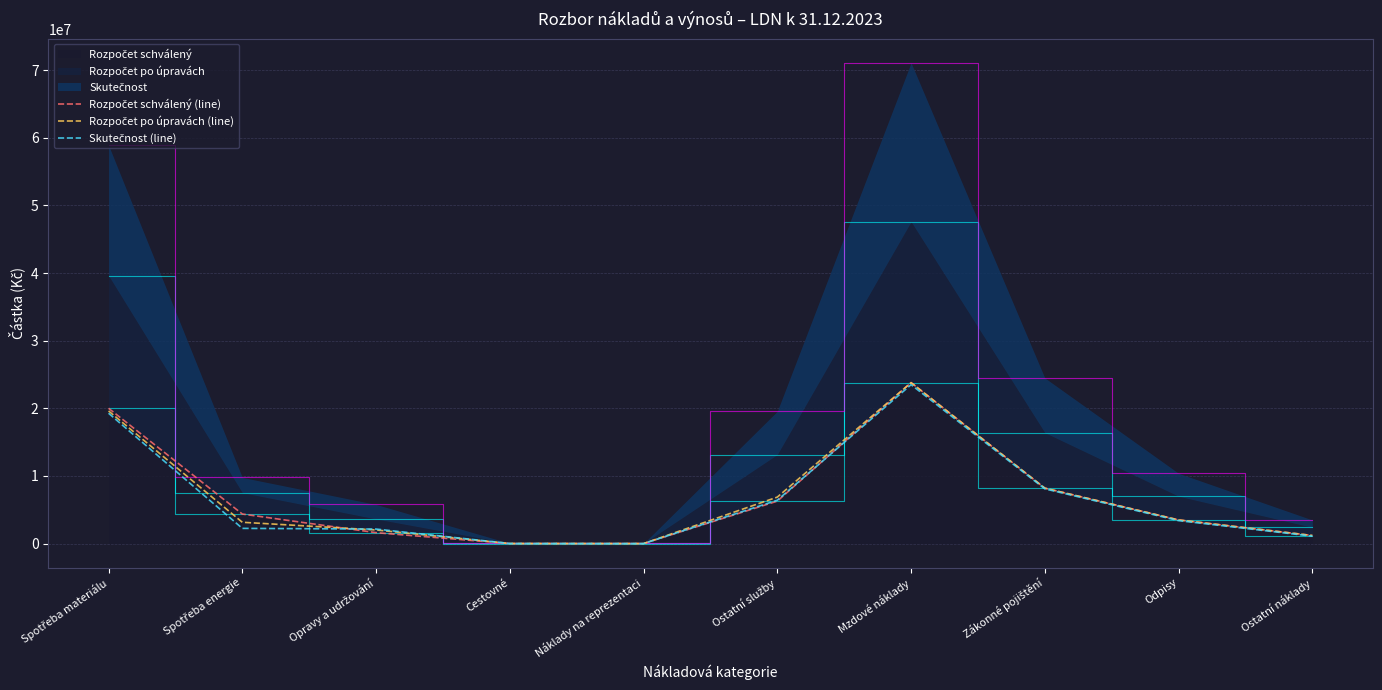

Is it true that Rozpočet po úpravách (line) equals 12532689.0 at Zákonné pojištění?

False